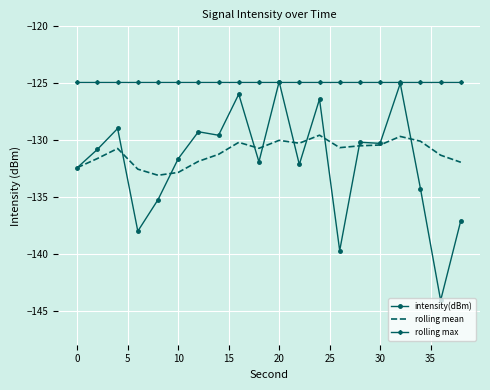

Which series has the widest spread of values?

intensity(dBm)